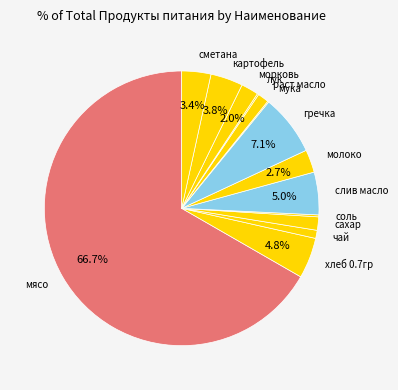

What is the largest slice in the pie chart?

мясо